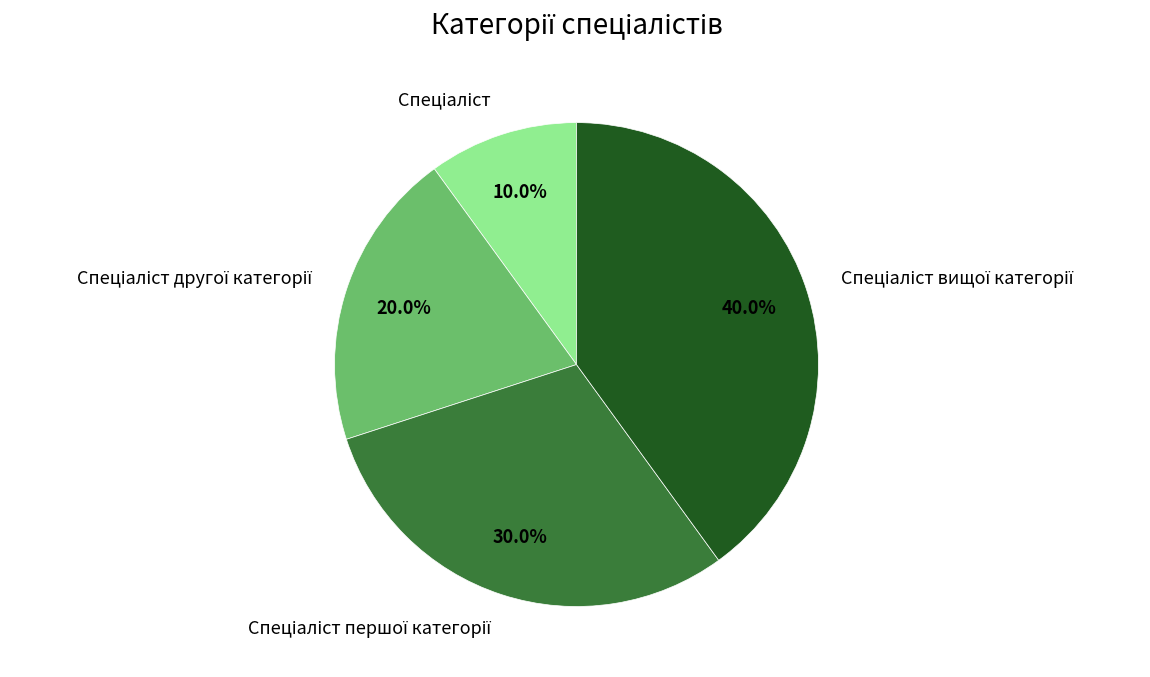

Is there a majority slice in this chart?

No